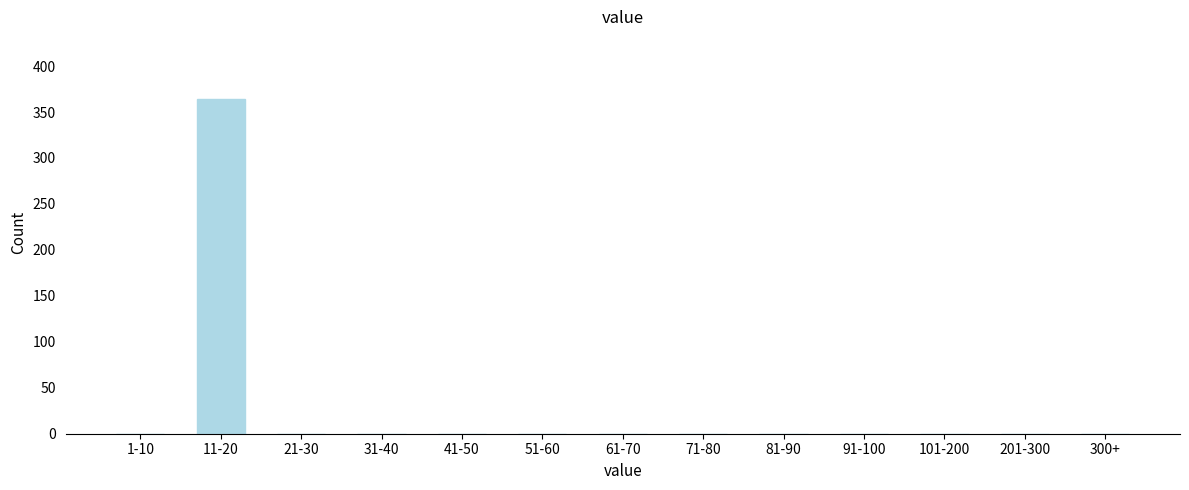

Reading left to right, transcribe all the data shown in this chart.

1-10=0	11-20=364	21-30=0	31-40=0	41-50=0	51-60=0	61-70=0	71-80=0	81-90=0	91-100=0	101-200=0	201-300=0	300+=0